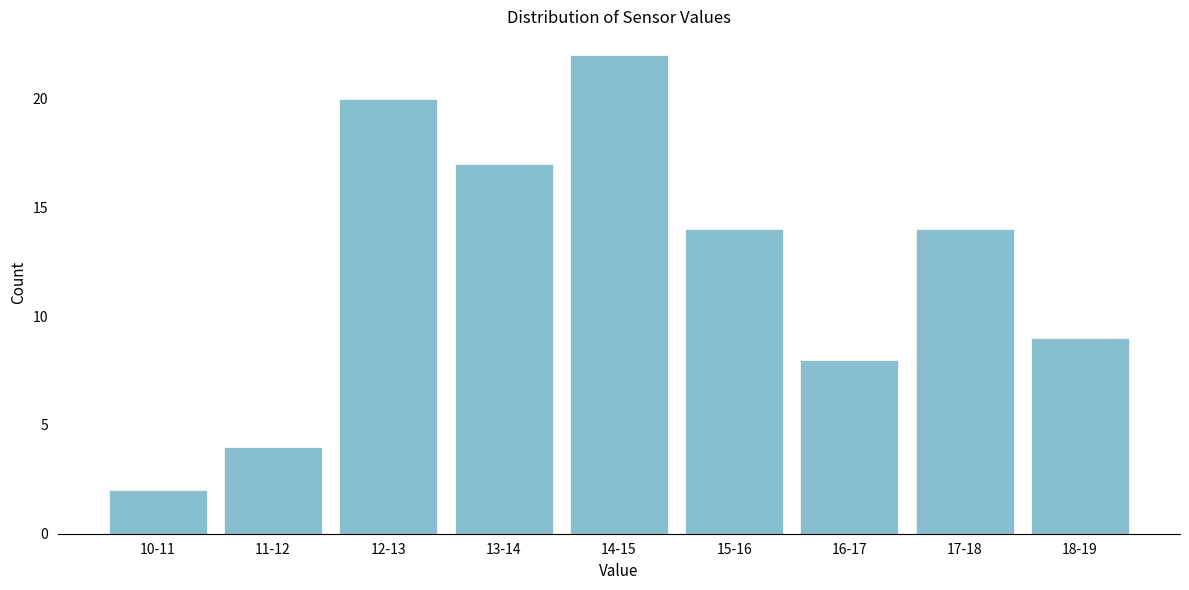

Reading left to right, transcribe all the data shown in this chart.

2	4	20	17	22	14	8	14	9